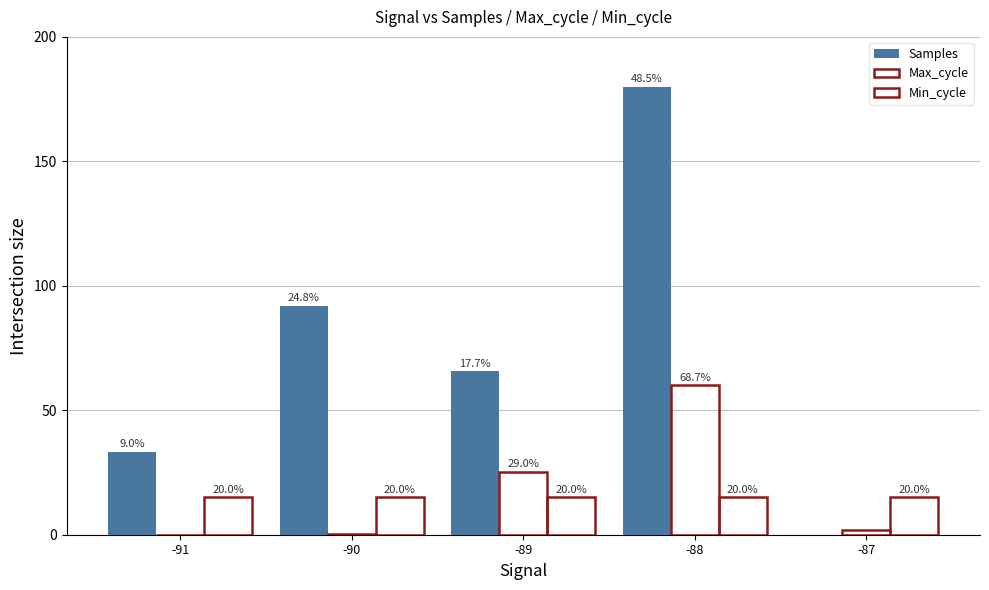

At how many categories does at least one series exceed 156?

1